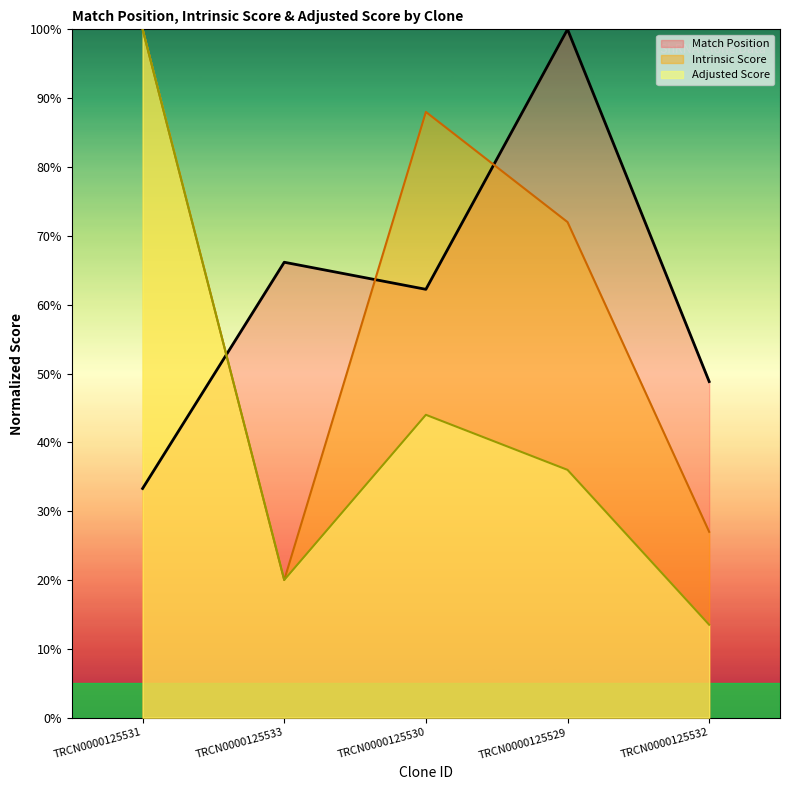

Is the value of Match Position at TRCN0000125529 greater than the value of Intrinsic Score at TRCN0000125532?

Yes